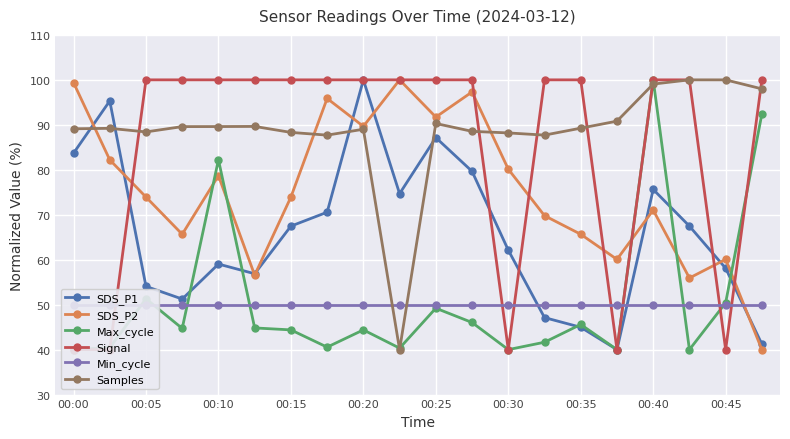

After their last crossing, which series has the higher values: Samples or Signal?

Signal